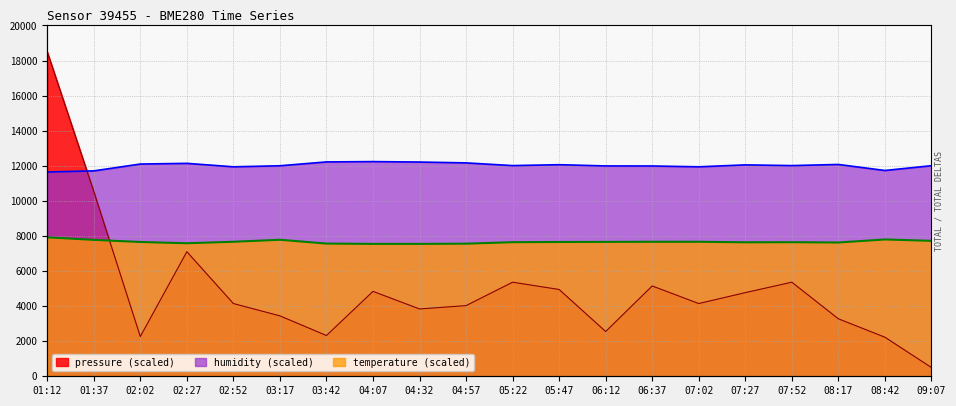

What is the average value of the humidity series?

12011.6